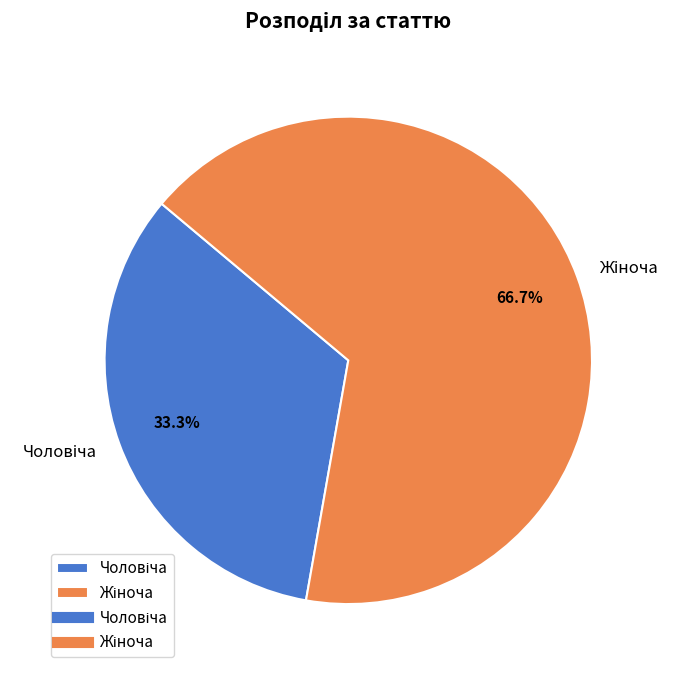

Does any single category account for the majority?

Yes